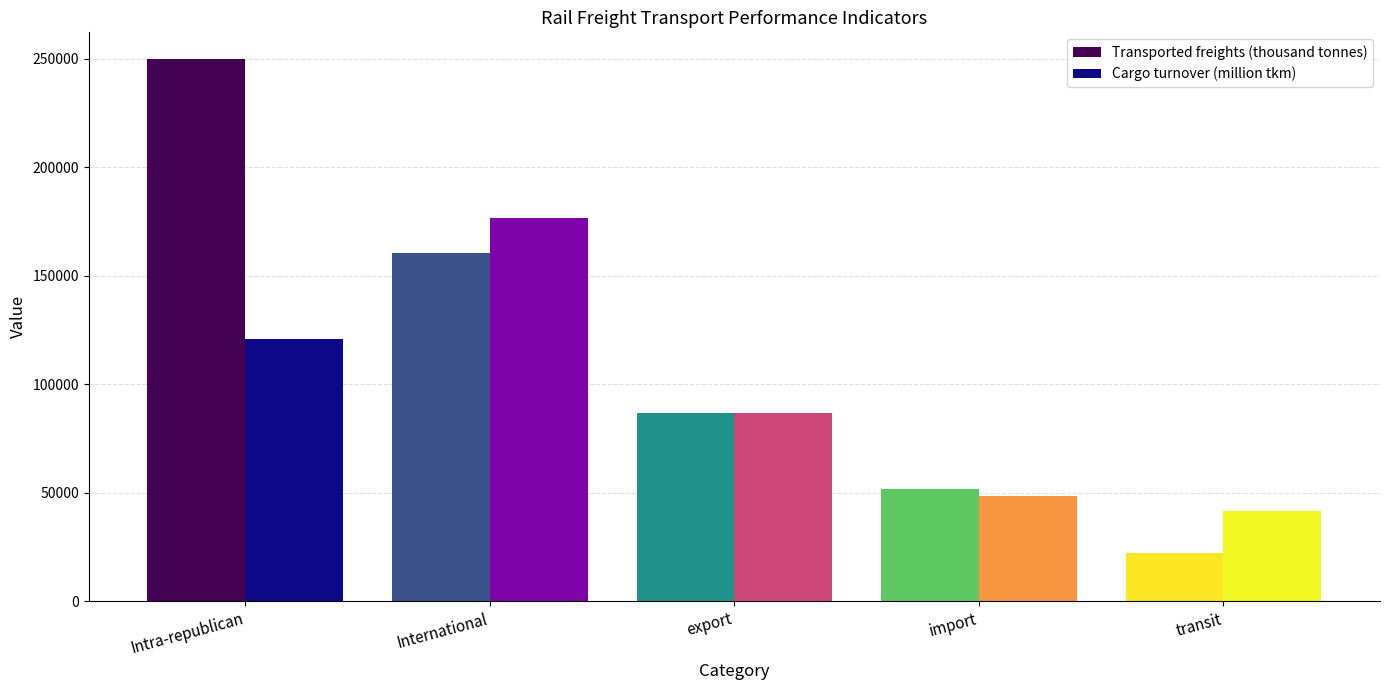

Reading right to left, extract all data points from this chart.

Transported freights (thousand tonnes): transit=22106.4	import=51589.3	export=86968.0	International=160663.6	Intra-republican=249622.1
Cargo turnover (million tkm): transit=41481.5	import=48654.9	export=86570.4	International=176706.8	Intra-republican=120704.6